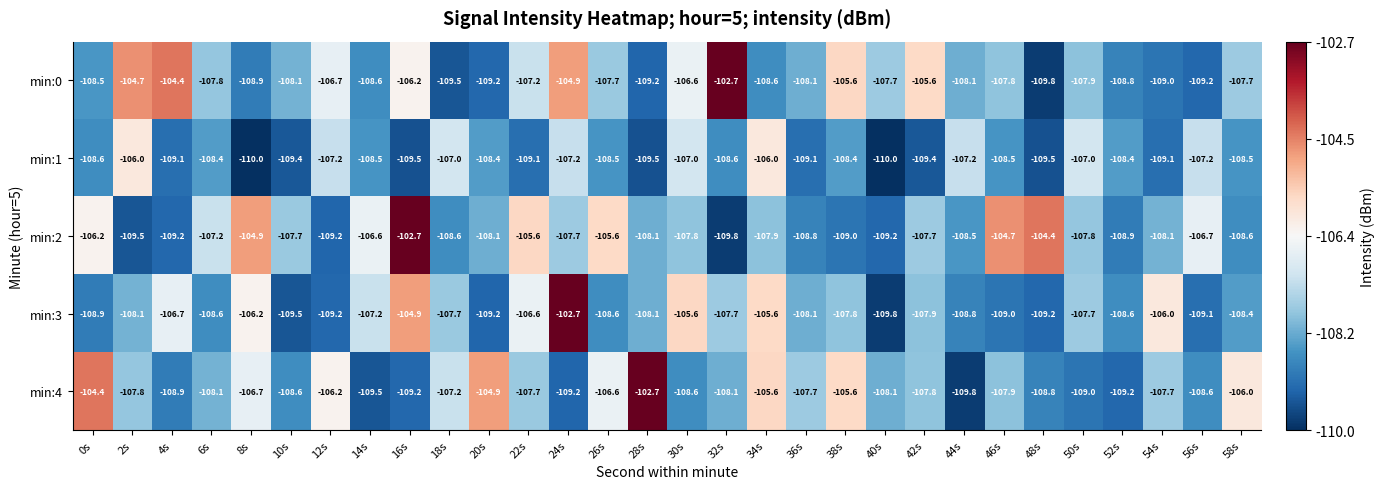

At 2s, list the series in order from smallest to largest.

min:2, min:3, min:4, min:1, min:0